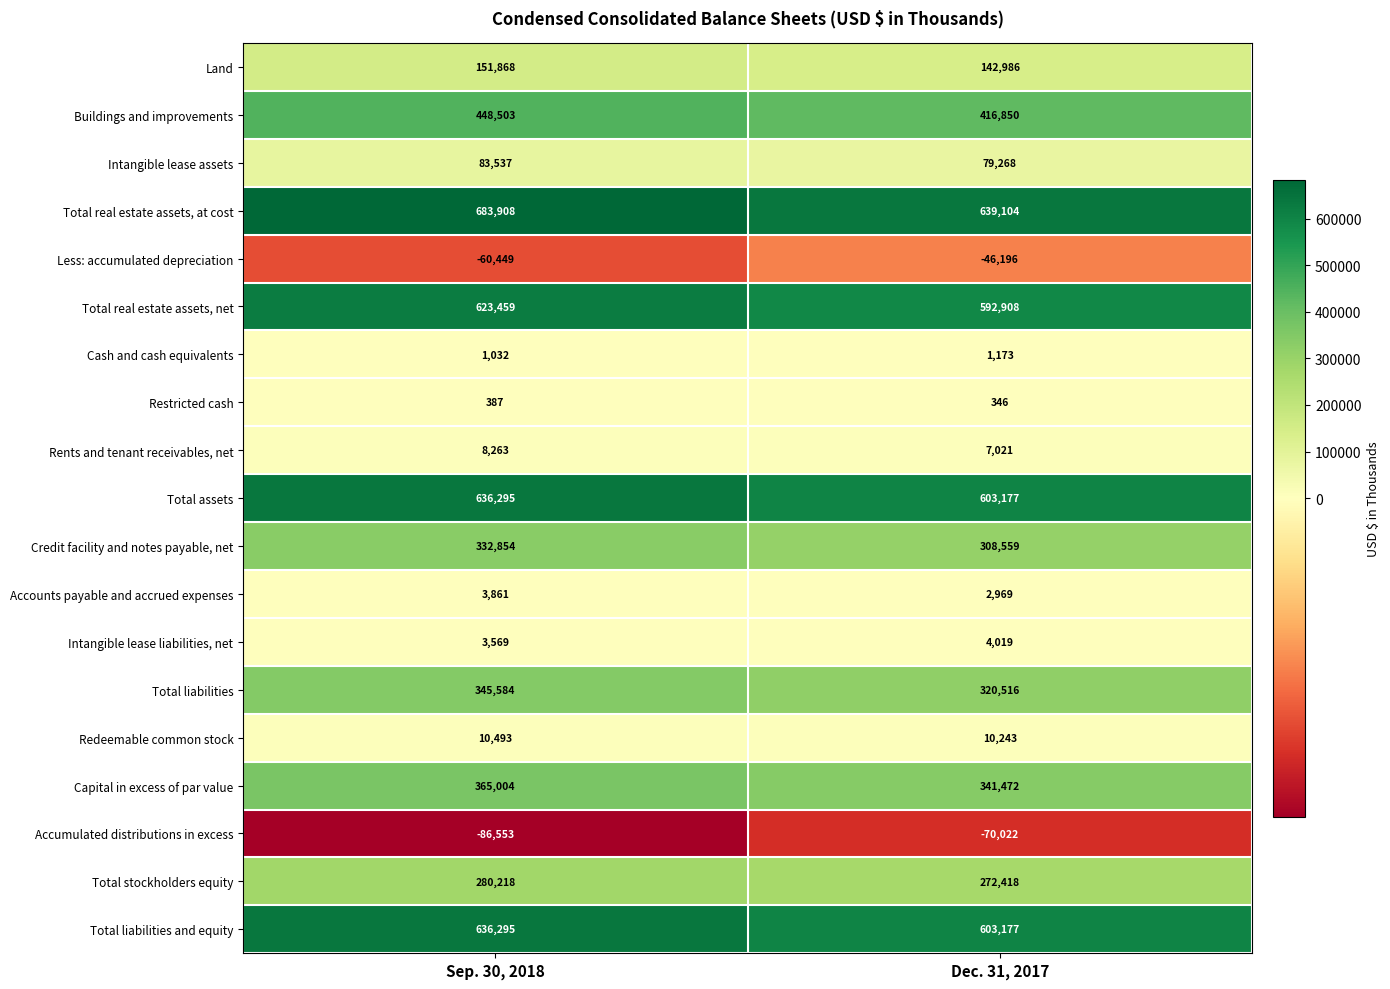

What is the difference between the maximum and minimum values in the Total real estate assets, net series?

30551